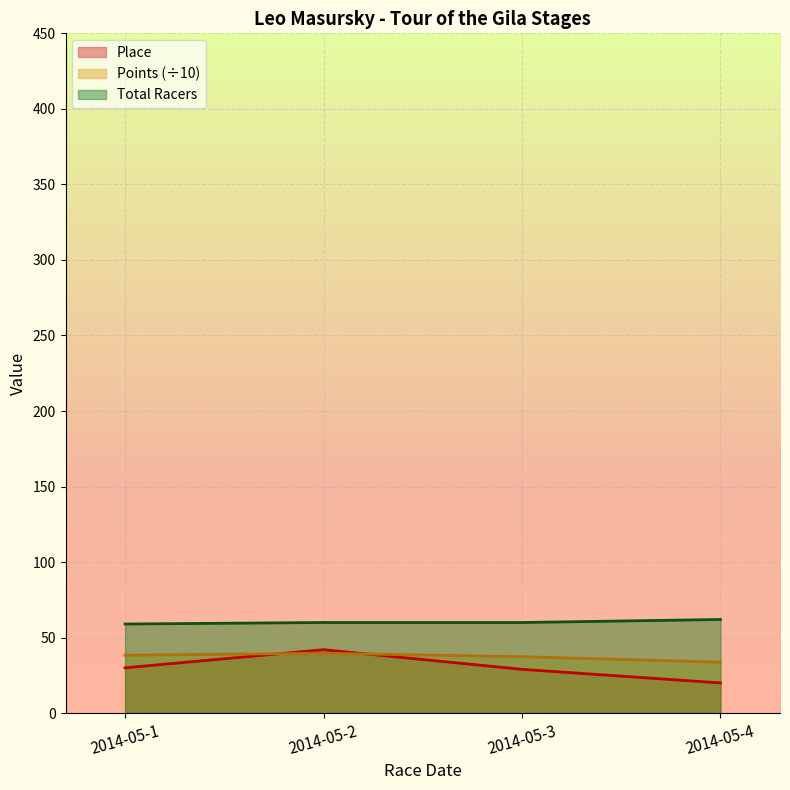

Between 2014-05-2 and 2014-05-3, which is larger?

2014-05-2